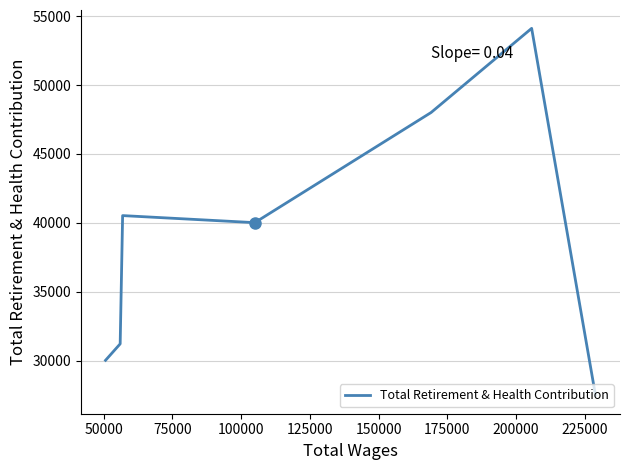

What is the greatest value displayed?

54114